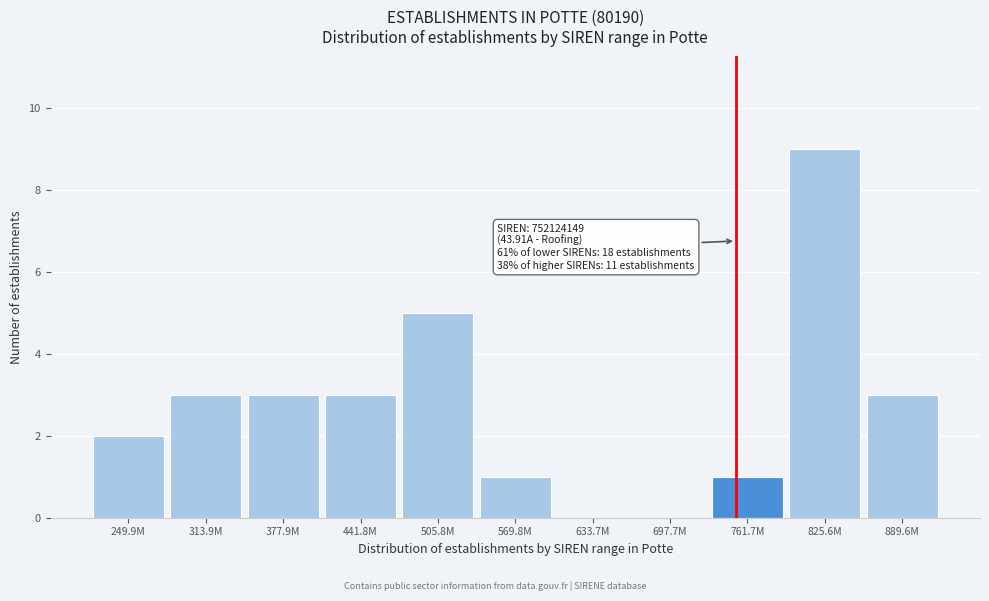

Reading left to right, list all the values displayed in this chart.

249.9M=2	313.9M=3	377.9M=3	441.8M=3	505.8M=5	569.8M=1	633.7M=0	697.7M=0	761.7M=1	825.6M=9	889.6M=3